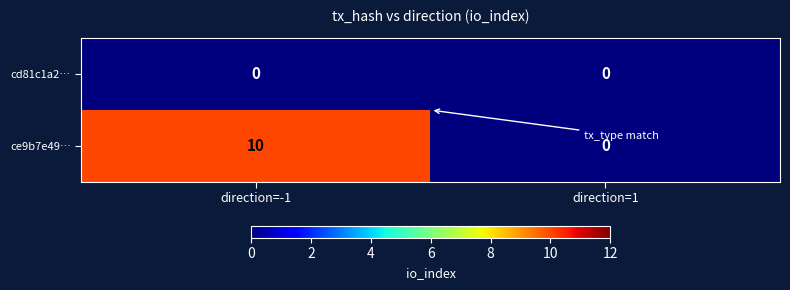

What is the sum of the ce9b7e49… values at direction=1 and direction=-1?

10